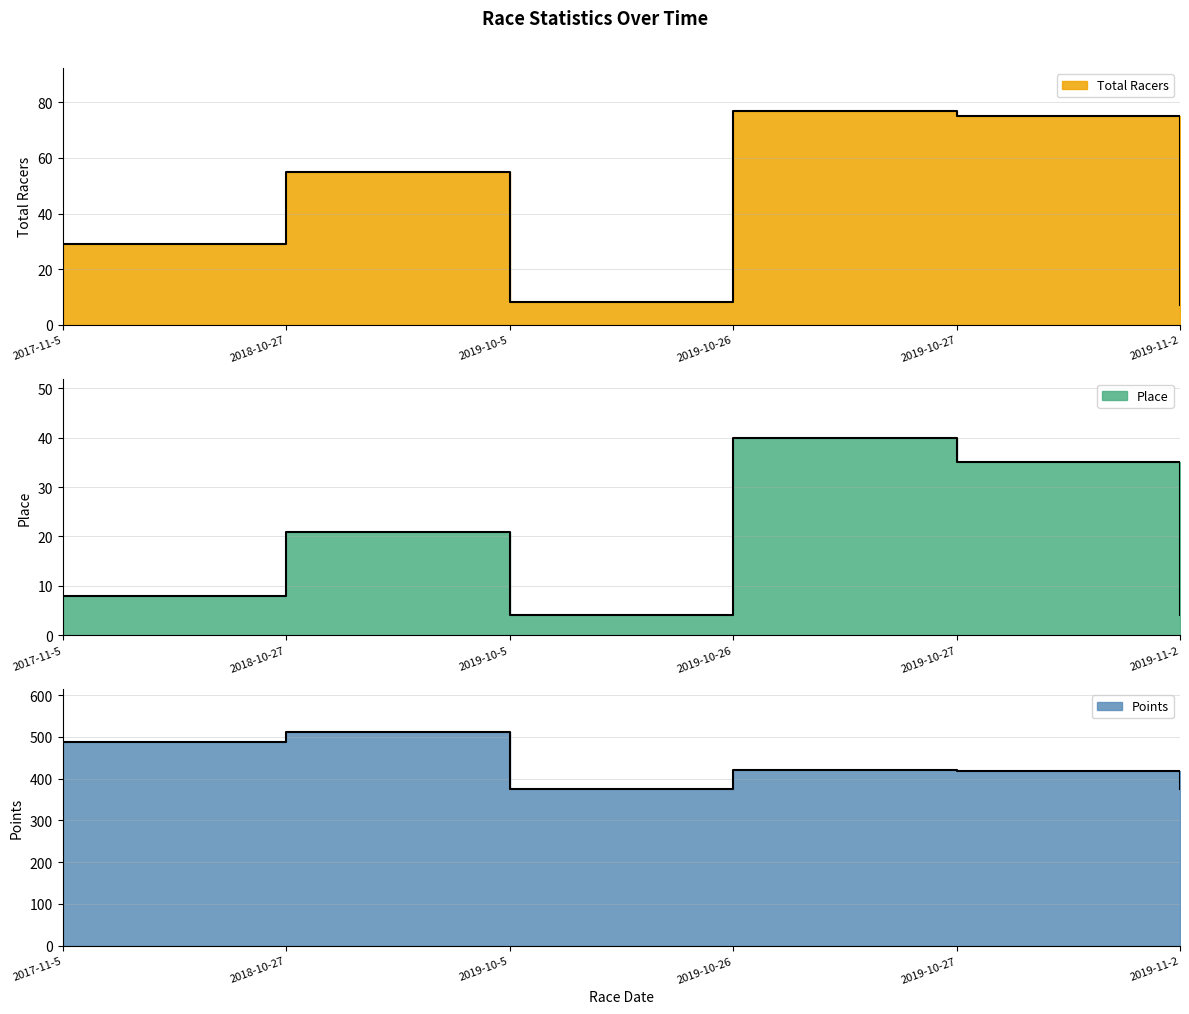

What is the label of the 5th point from the right?

2018-10-27